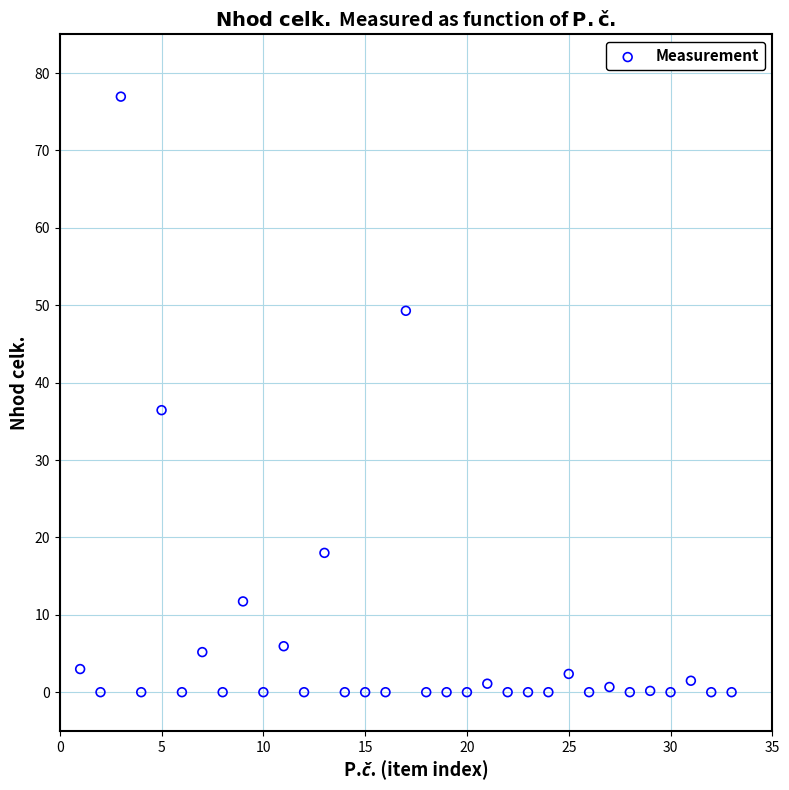

What Y value in the scatter plot is closest to 38?

36.4